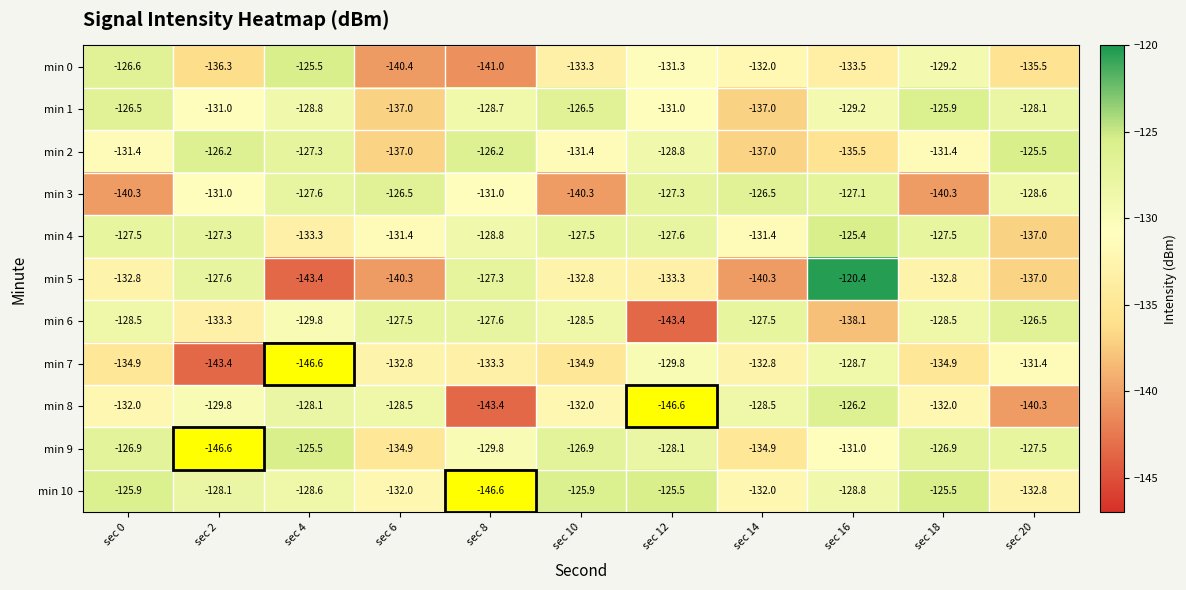

What is the minimum value shown in the chart?

-146.6